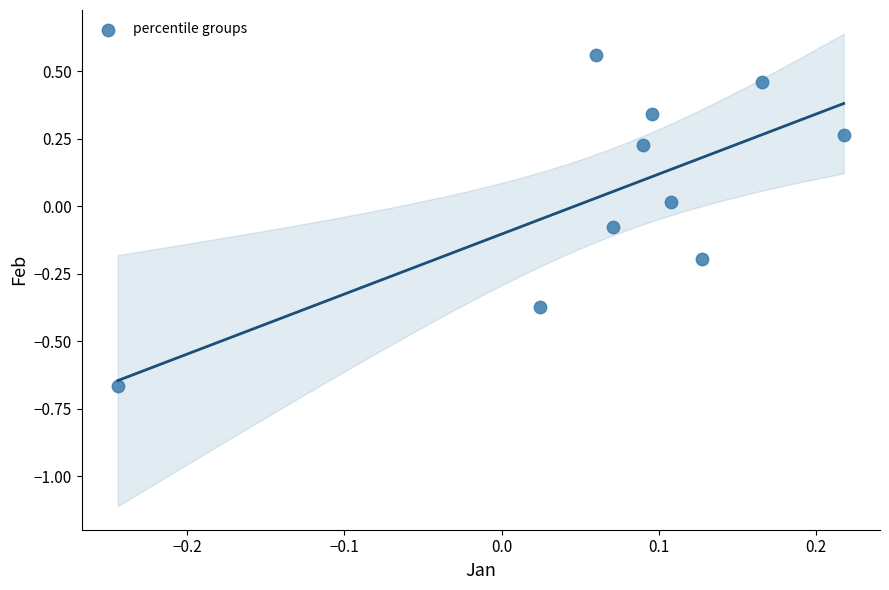

What is the range of Y values (max minus min)?

1.2